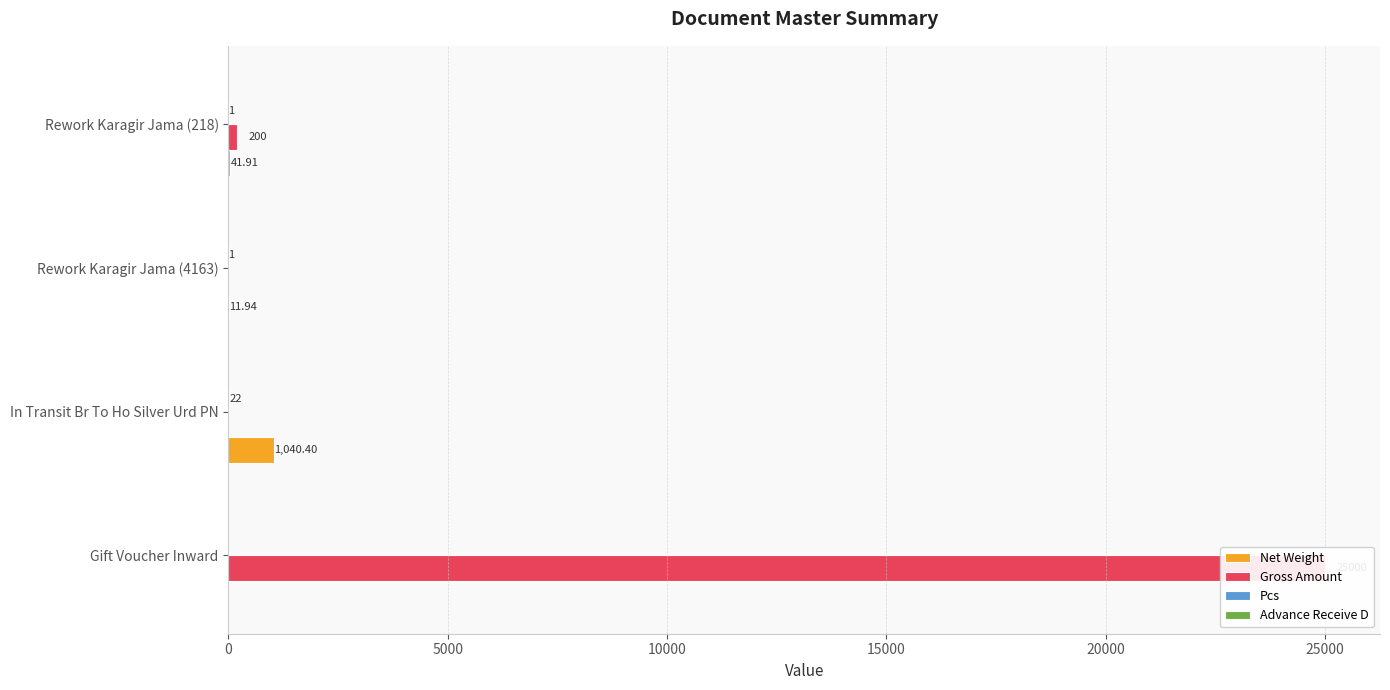

The value of Pcs at Rework Karagir Jama (4163) is 0.4. True or false?

False